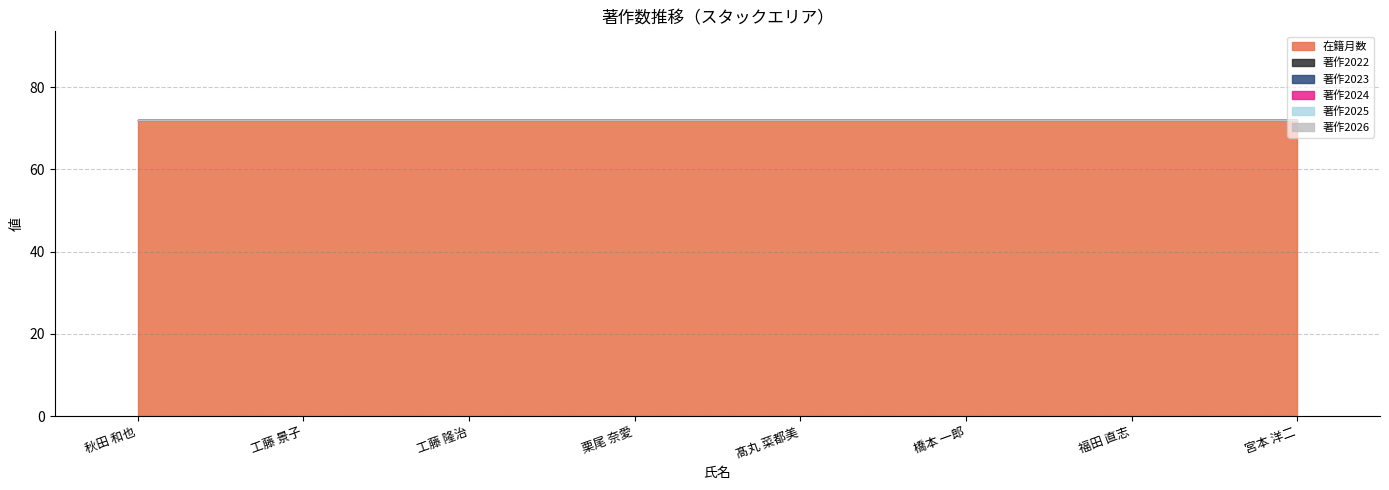

Is the value of 著作2024 at 秋田 和也 greater than the value of 著作2026 at 福田 直志?

No